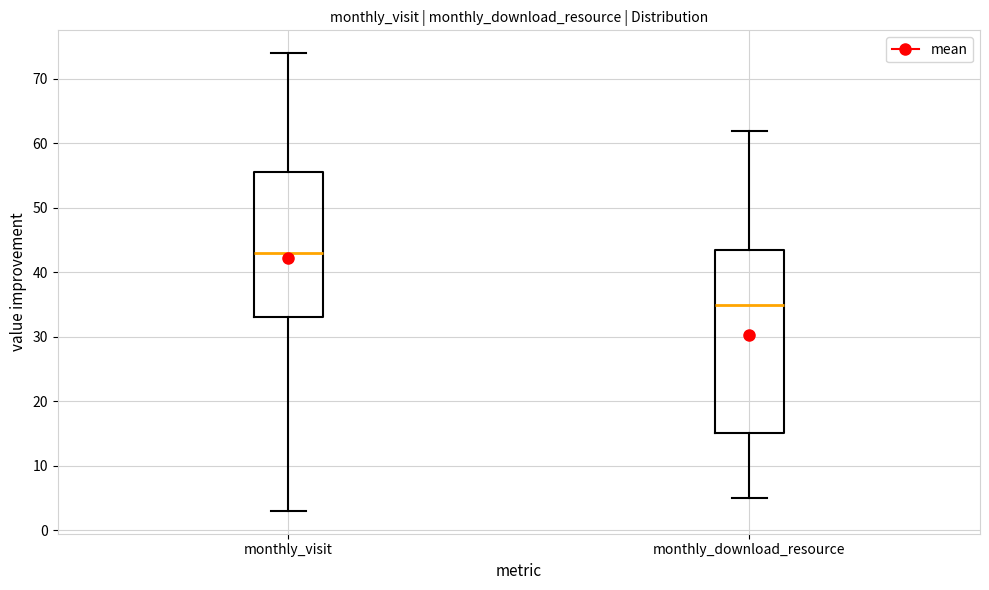

Reading left to right, read every box against the y-axis: the position of its median line, the range the box covers, and the ends of its whiskers. The values are not printed on the chart, so give them approximately, as read against the axis.

monthly_visit: median 43, box 33 to 56, whiskers 3 to 74
monthly_download_resource: median 35, box 15 to 44, whiskers 5 to 62